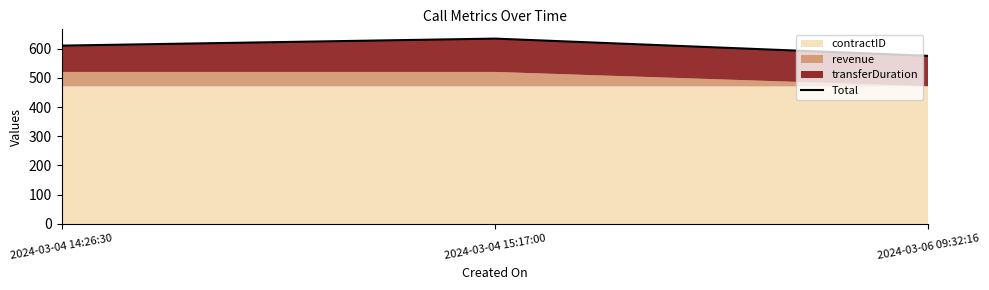

How many values are between 575 and 634?

3